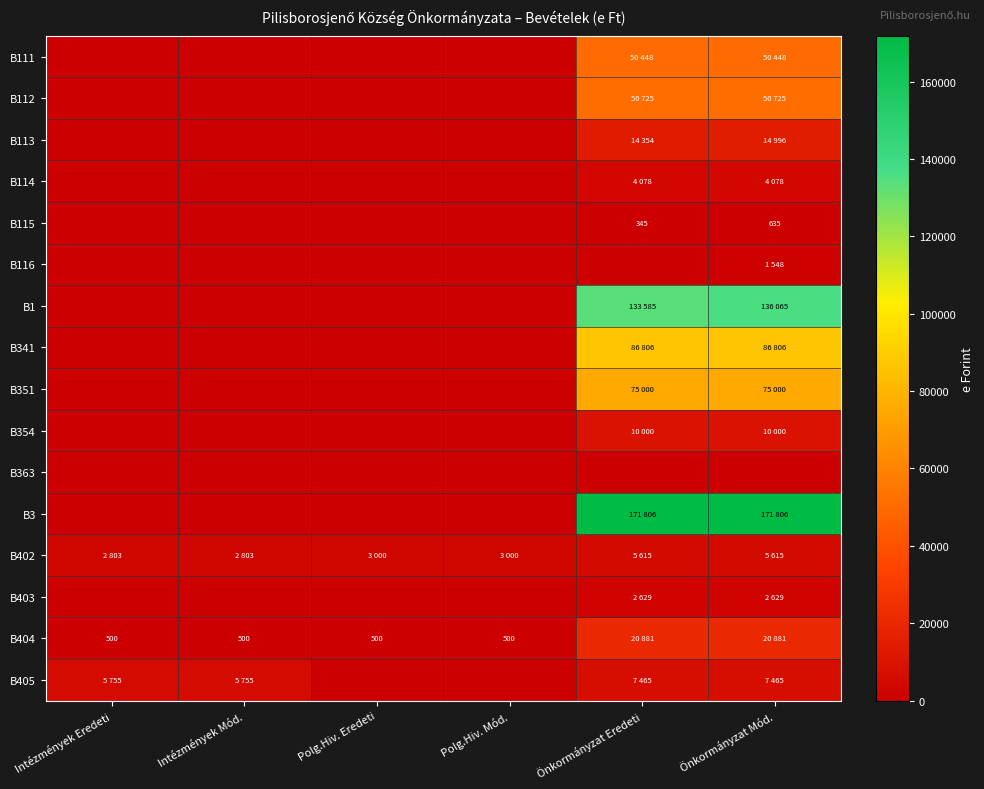

Where is B112 nearest to the value 25362?

Intézmények Eredeti